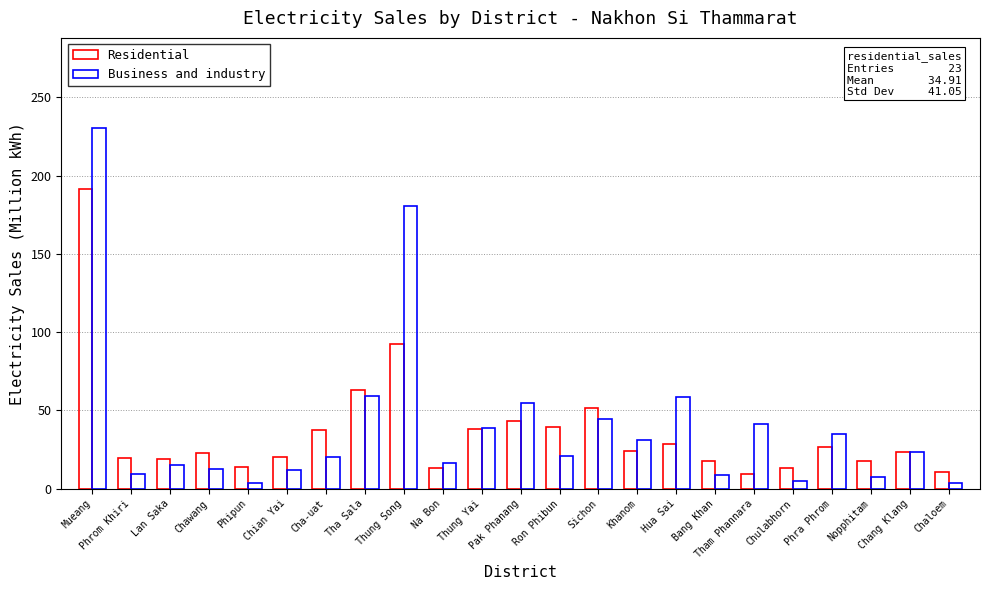

Read the Residential value at Ron Phibun.

39.5